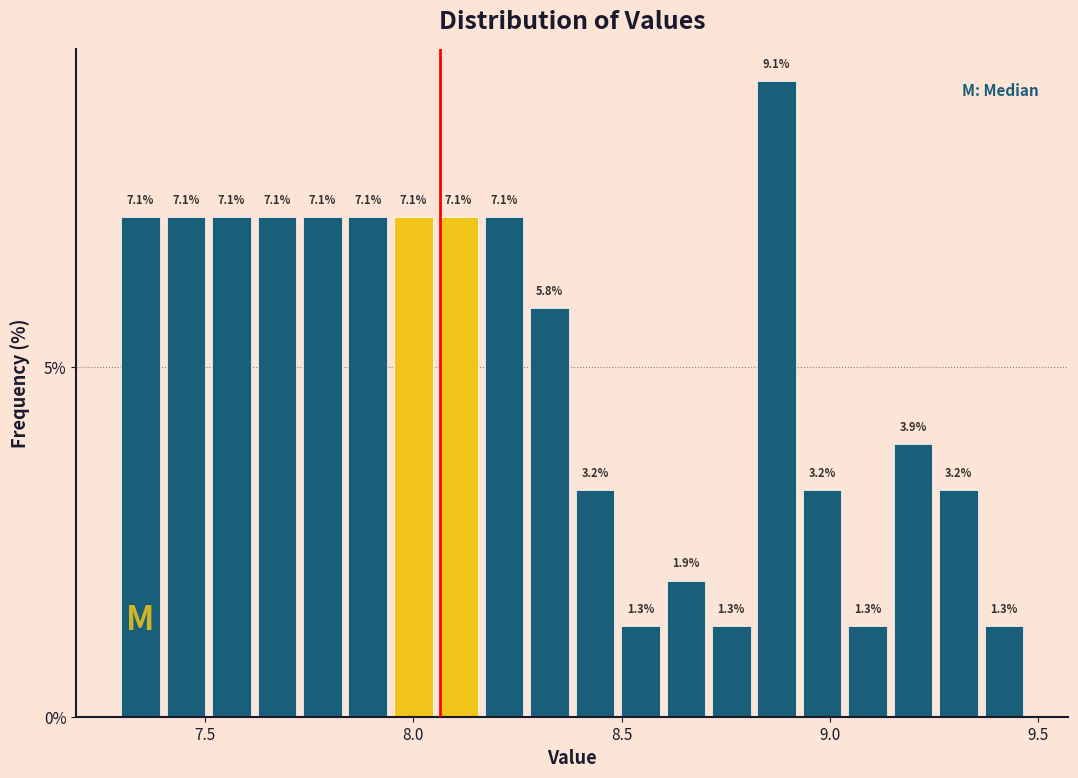

Around what value on the x-axis is the tallest bar? Give the approximate position of its centre, as read against the axis.

8.85